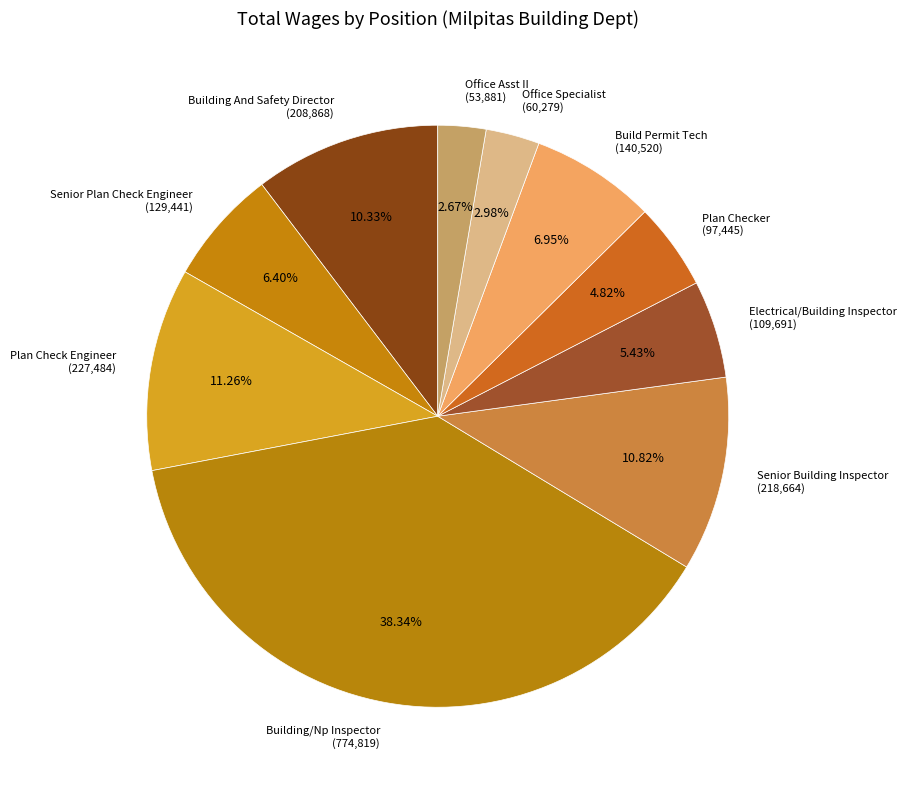

The Building/Np Inspector slice represents 27% of the pie. True or false?

False